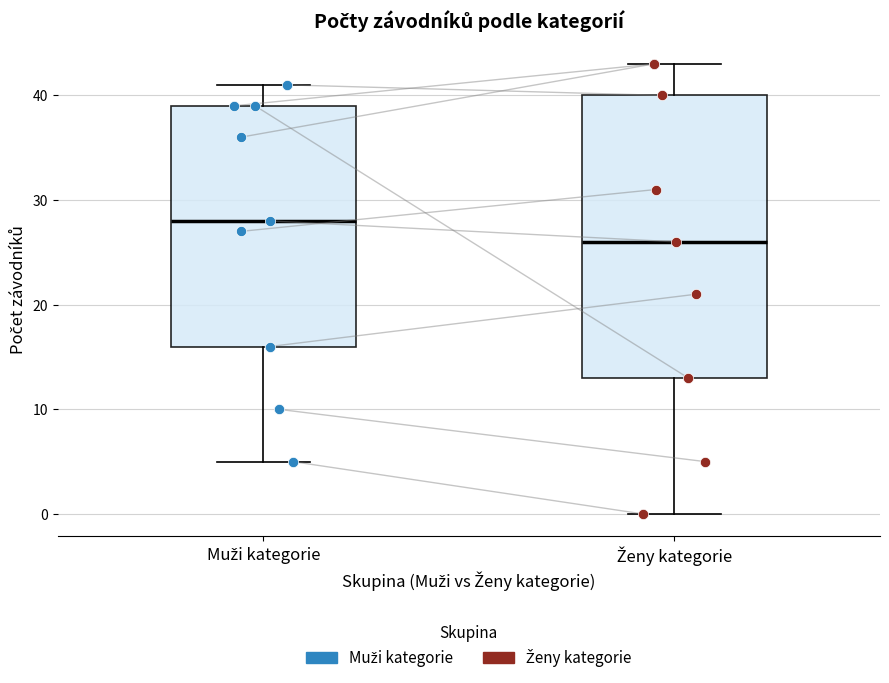

Reading left to right, transcribe this box plot: for each box, give where its median line is, the range the box spans, and where its two whiskers end, as read against the y-axis. The values are not printed on the chart, so give them approximately, as read against the axis.

Muži kategorie: median 28, box 16 to 39, whiskers 5 to 41
Ženy kategorie: median 26, box 13 to 40, whiskers 0 to 43